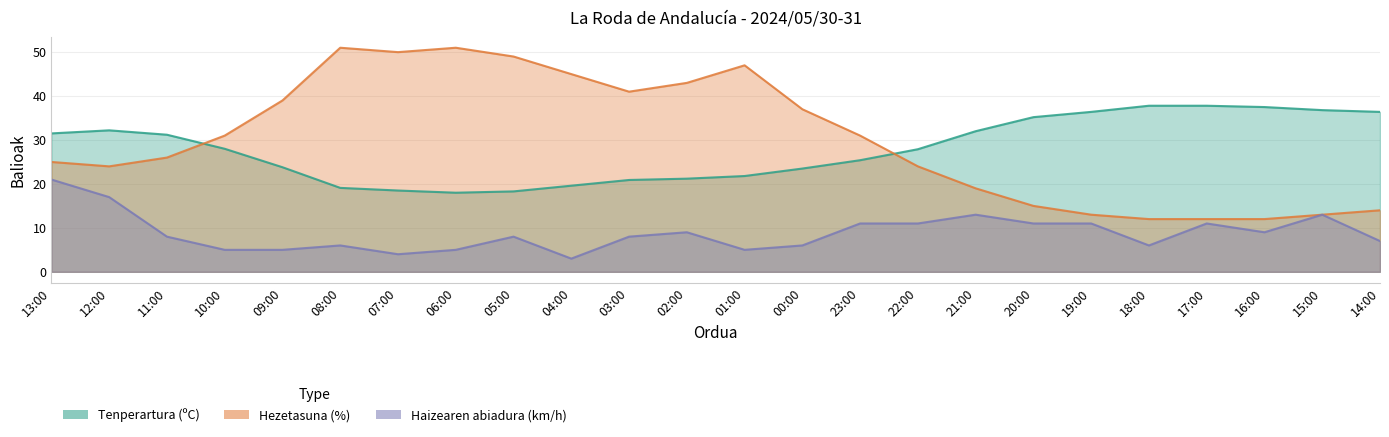

Between 13:00 and 17:00, which series saw the biggest shift?

Hezetasuna (%)